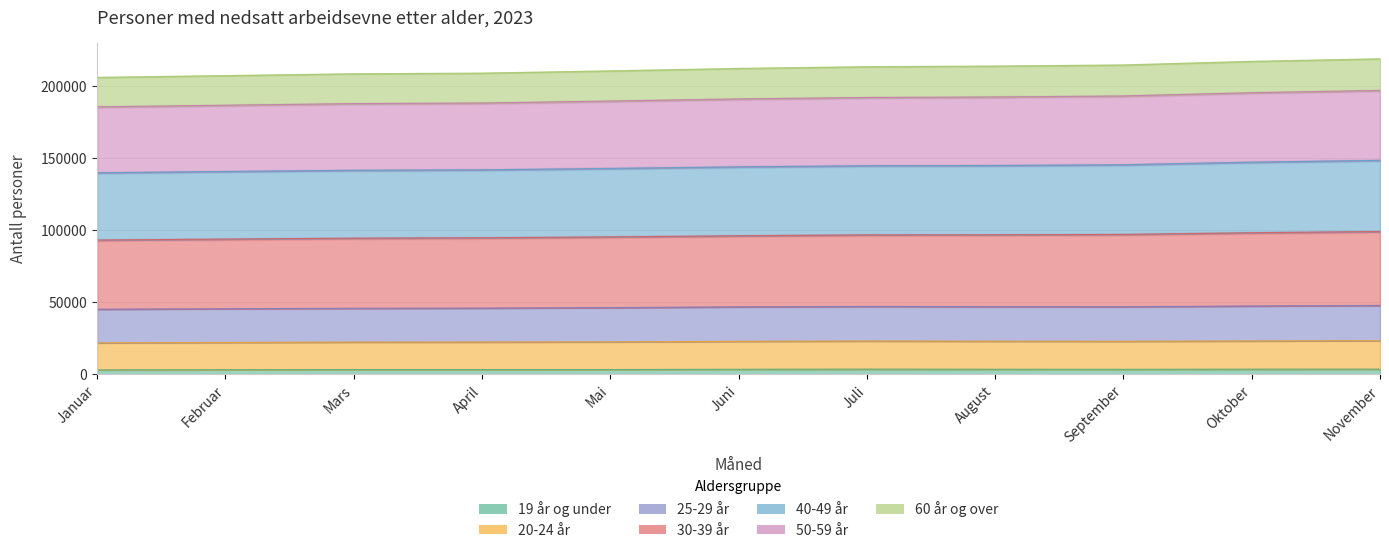

True or false: 25-29 år has a value of 94677 at April.

True